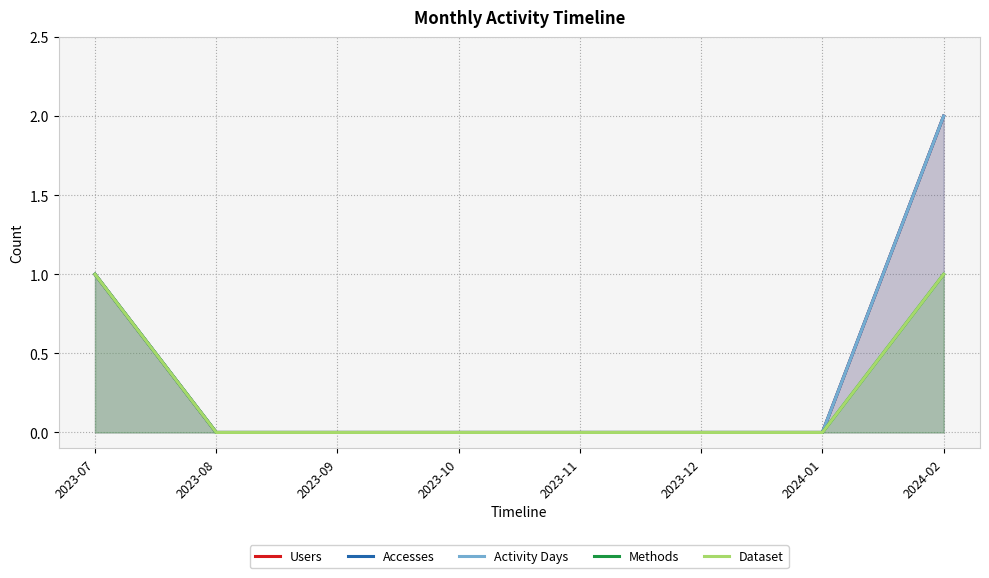

At how many categories does at least one series exceed 1?

1